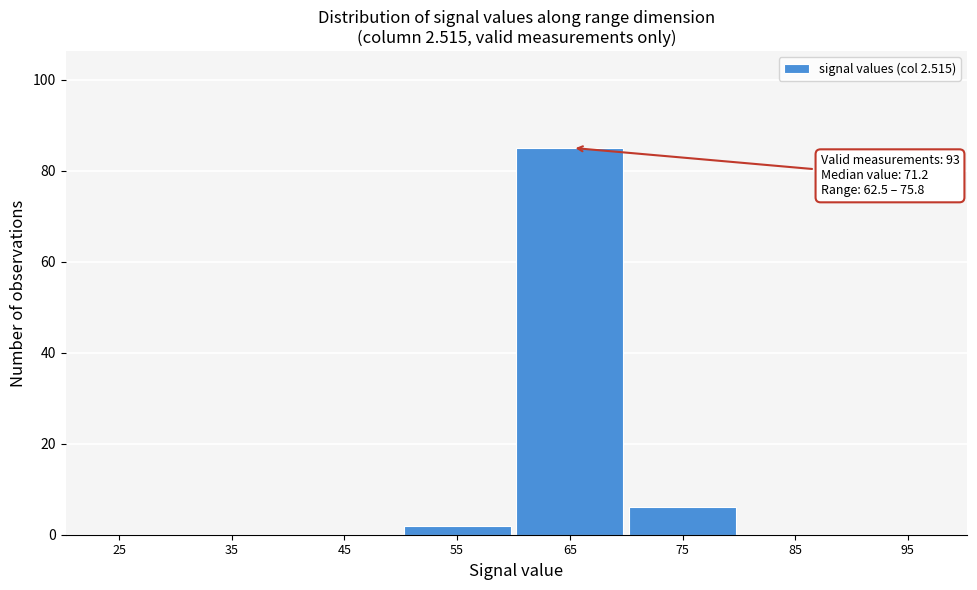

Reading right to left, list all the values displayed in this chart.

95=0	85=0	75=6	65=85	55=2	45=0	35=0	25=0